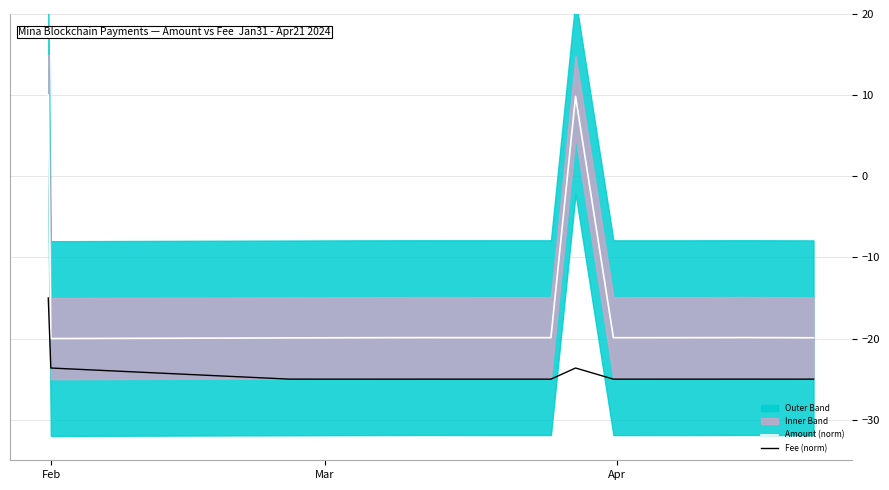

Reading left to right, extract all data points from this chart.

Amount (norm): 10.0	-20.0	-19.9	-19.9	-19.9	-19.9	-19.9	9.8	-19.9	-19.9	-19.9	-19.9
Fee (norm): -15.0	-23.6	-25.0	-25.0	-25.0	-25.0	-25.0	-23.6	-25.0	-25.0	-25.0	-25.0